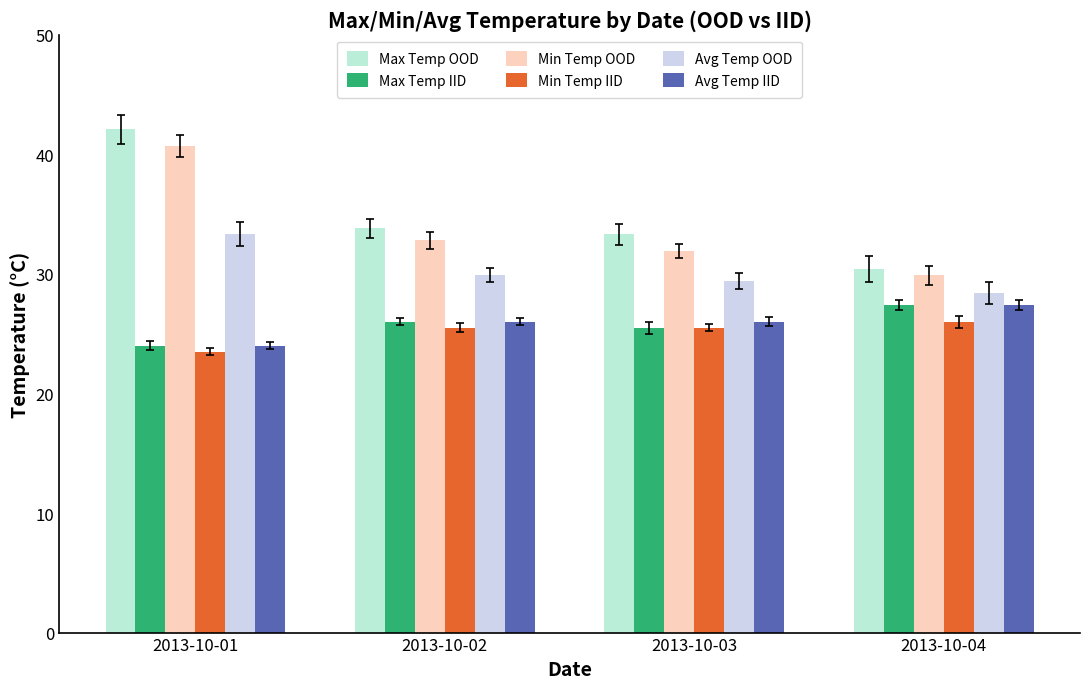

How many values in the Max Temp OOD series exceed 33?

3